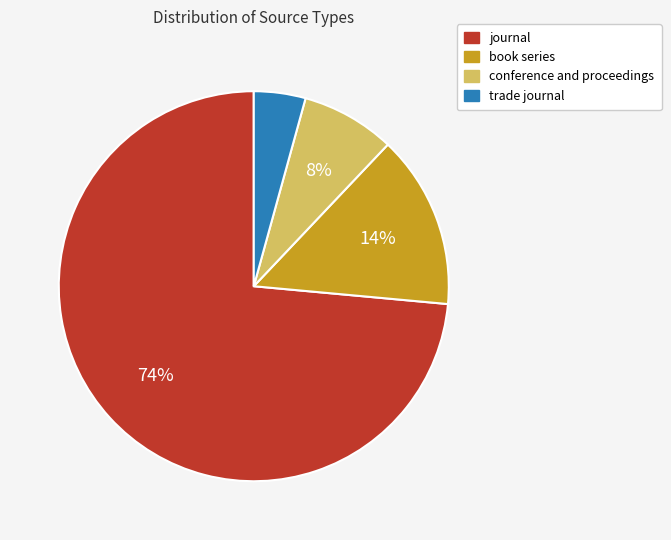

Is there any slice that represents more than half of the pie?

Yes